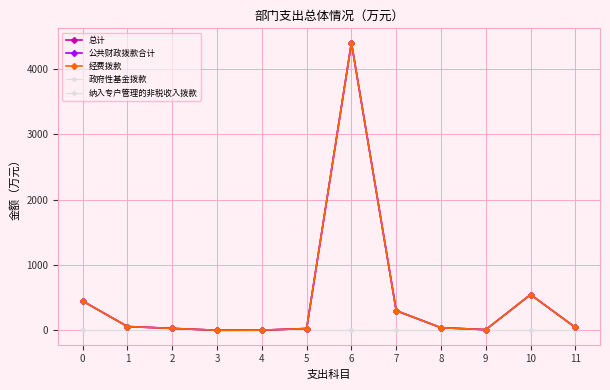

List the labels in order of 政府性基金拨款 value, smallest first.

0, 1, 2, 3, 4, 5, 6, 7, 8, 9, 10, 11